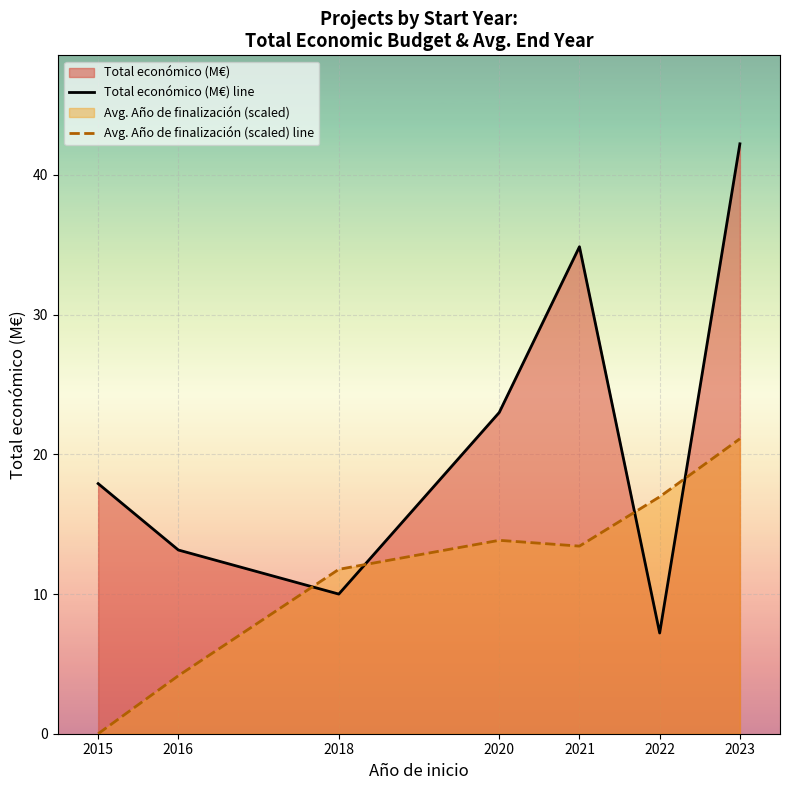

Where do Avg. Año de finalización (scaled) line and Total económico (M€) line first cross each other?

2016 and 2018